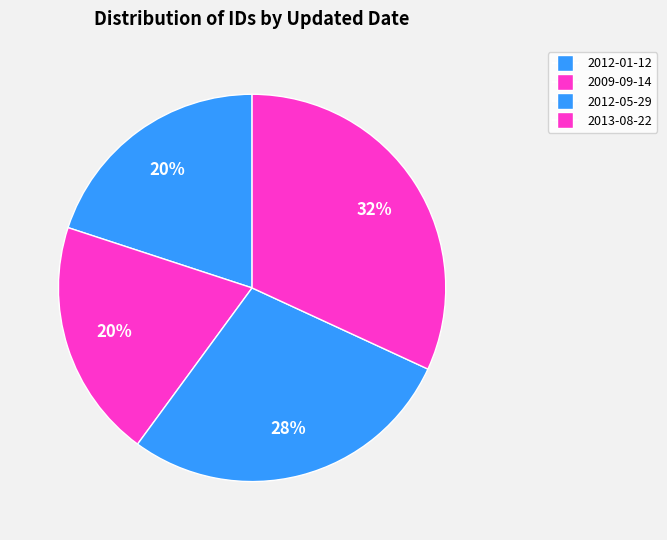

Count the number of slices in the pie.

4